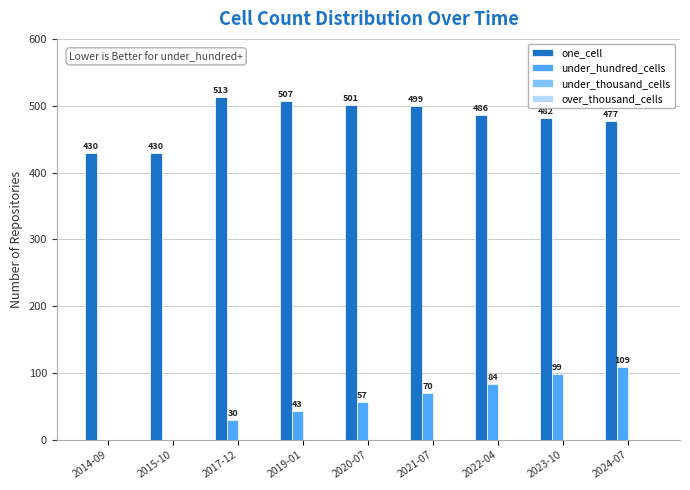

Count the under_hundred_cells values in the range 30 to 84.

5